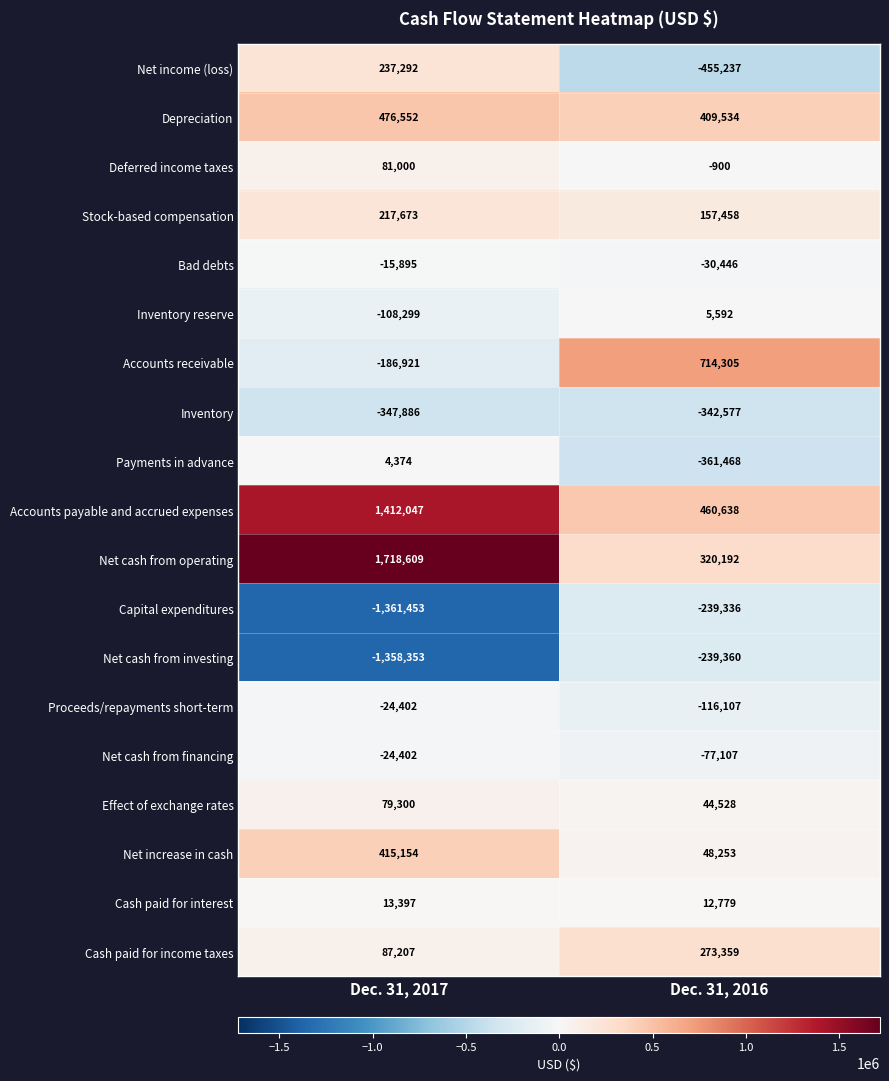

Count the number of data series in this chart.

19